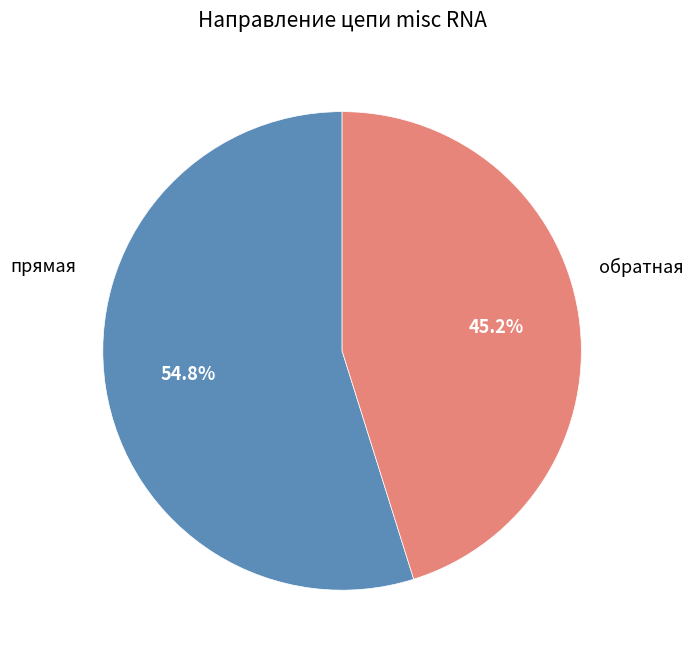

Is there a majority slice in this chart?

Yes